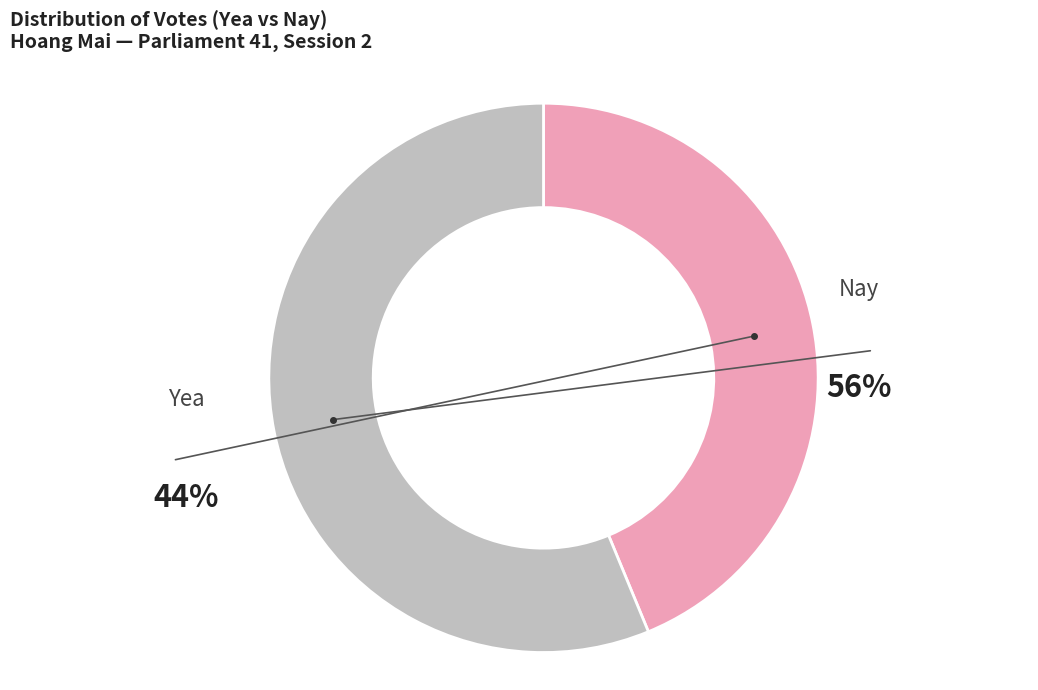

The Yea slice represents 80% of the pie. True or false?

False